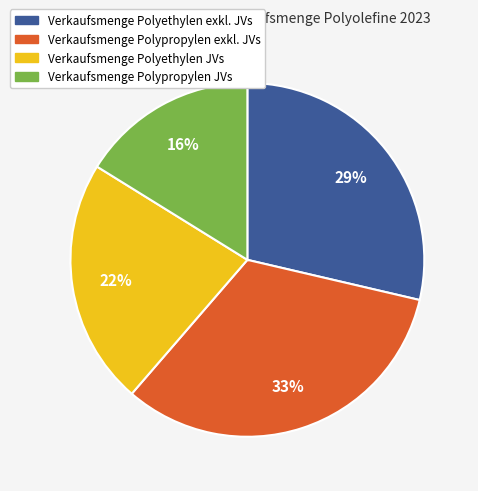

Which slice is the smallest?

Verkaufsmenge Polypropylen JVs